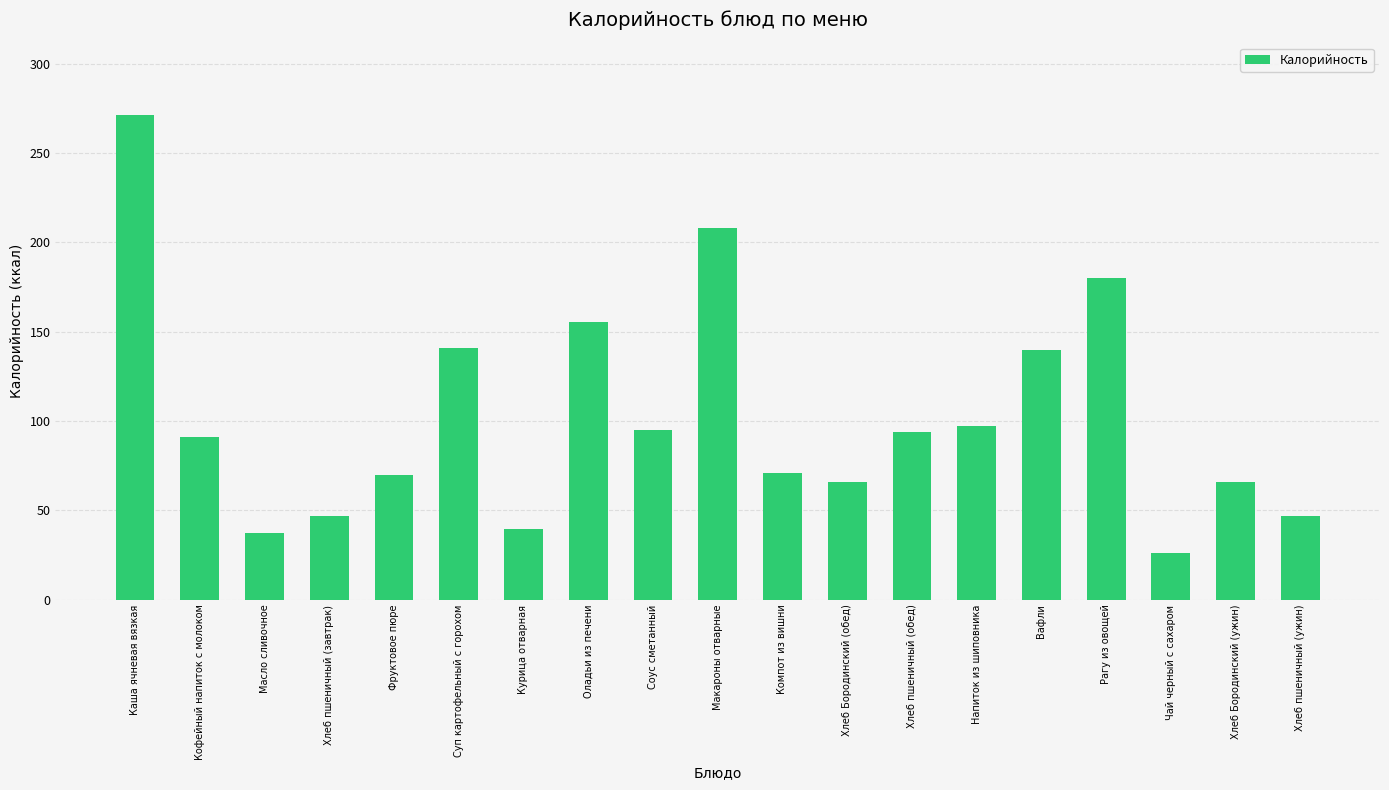

What is the sum of the values at Вафли and Хлеб пшеничный (обед)?

234.0